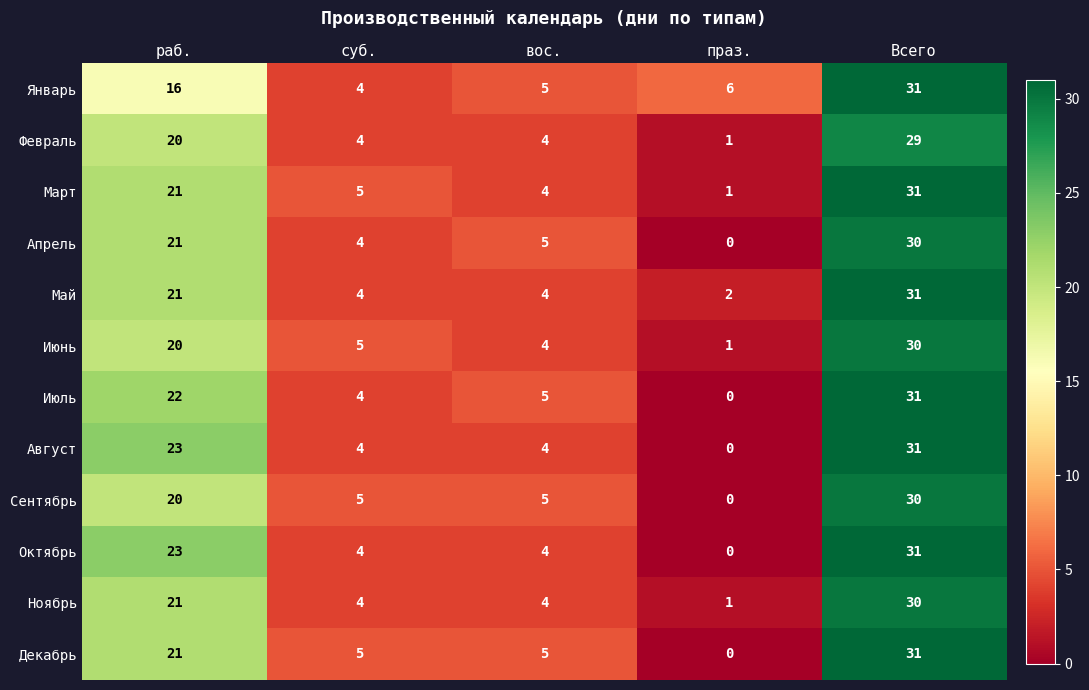

What is the total value across all series at праз.?

12